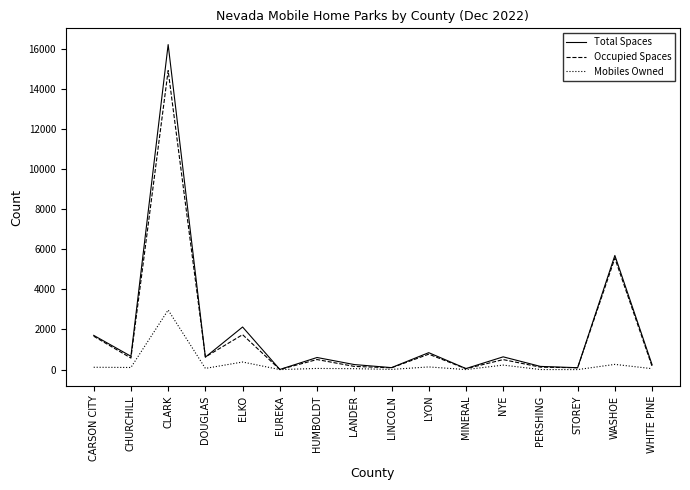

True or false: Mobiles Owned has a value of -1155 at EUREKA.

False